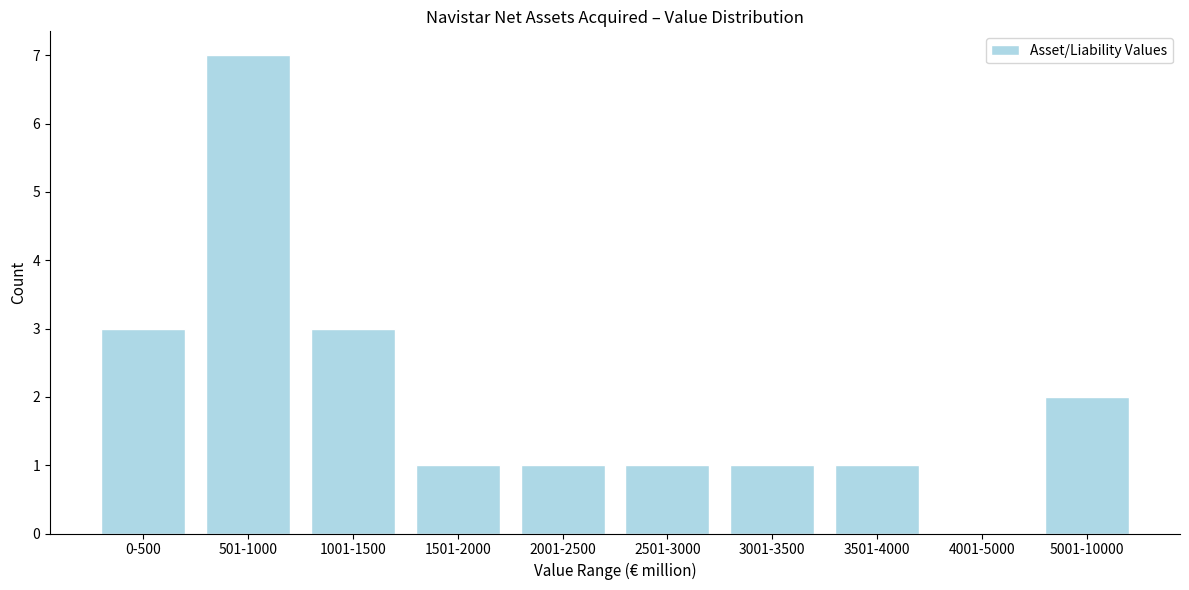

Reading left to right, list all the values displayed in this chart.

0-500=3	501-1000=7	1001-1500=3	1501-2000=1	2001-2500=1	2501-3000=1	3001-3500=1	3501-4000=1	4001-5000=0	5001-10000=2